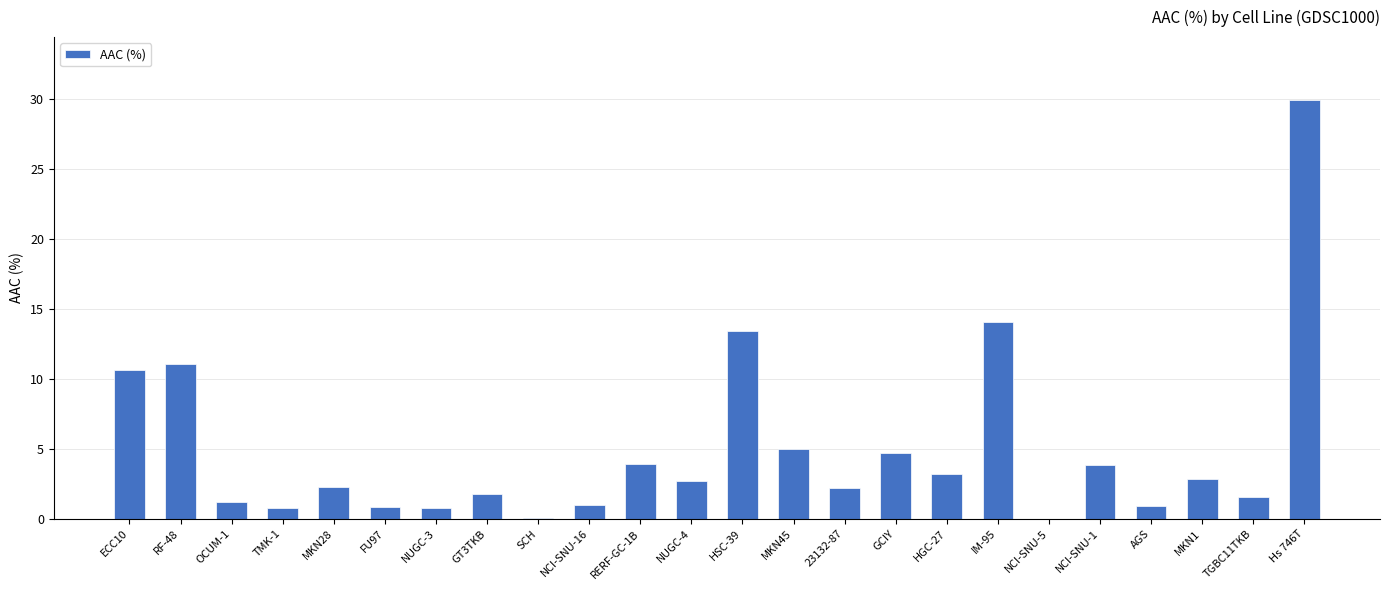

Approximately how many times larger is the value at MKN28 compared to GT3TKB?

1.3